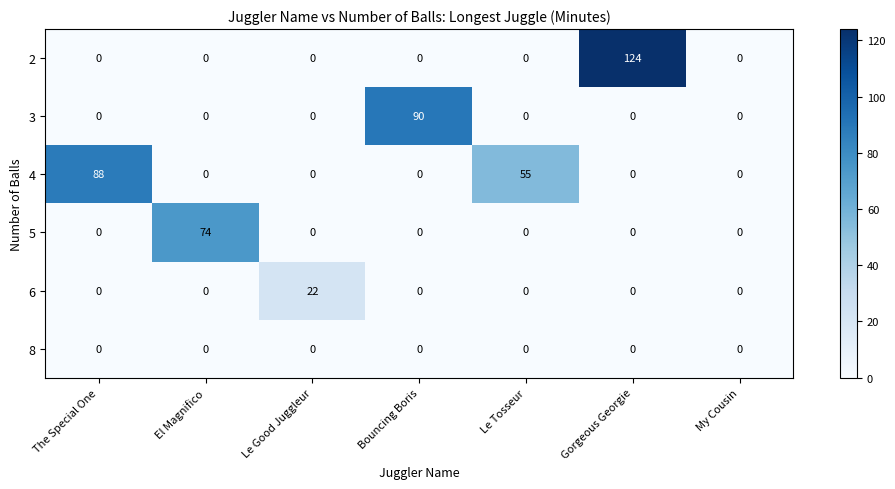

Which series has the widest spread of values?

2